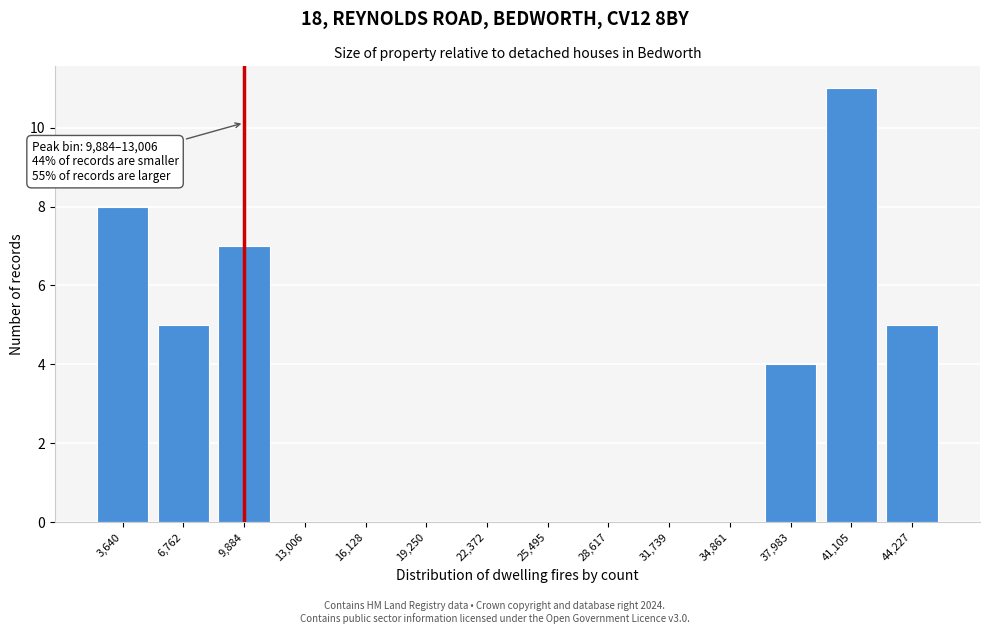

Reading left to right, transcribe all the data shown in this chart.

3,640=8	6,762=5	9,884=7	13,006=0	16,128=0	19,250=0	22,372=0	25,495=0	28,617=0	31,739=0	34,861=0	37,983=4	41,105=11	44,227=5